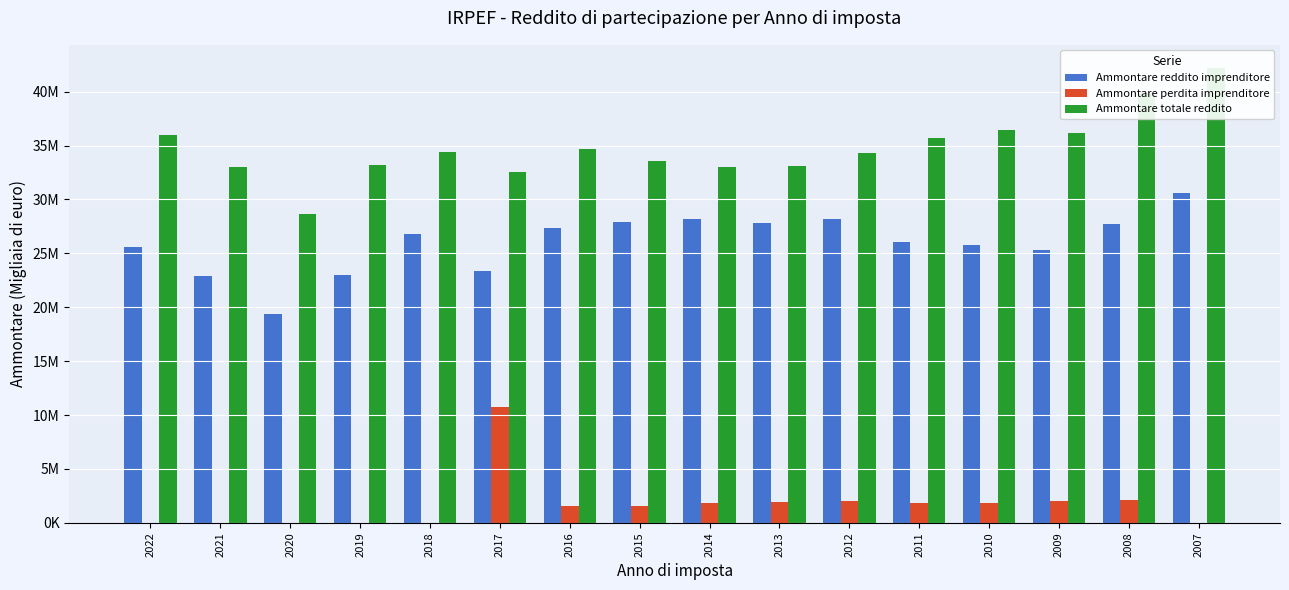

What is the spread (max minus min) of values at 2009?

34110834.3